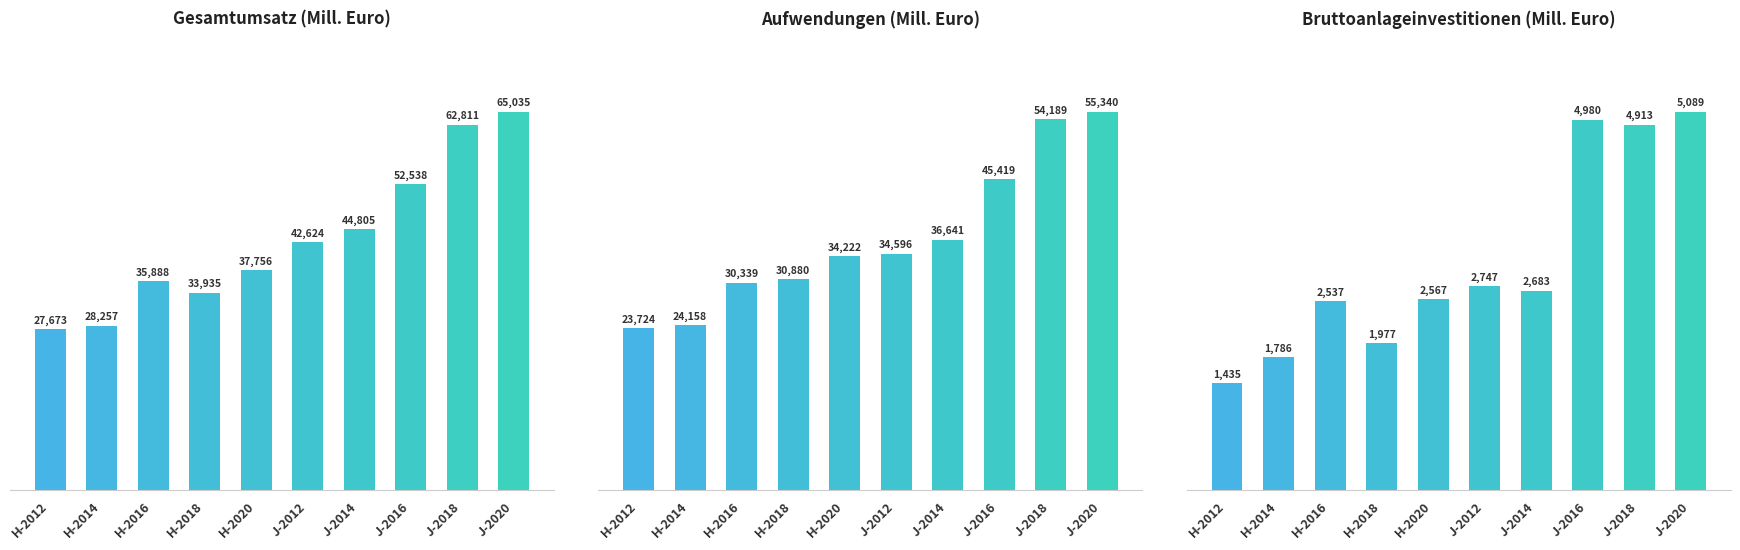

Count the number of categories in the chart.

10